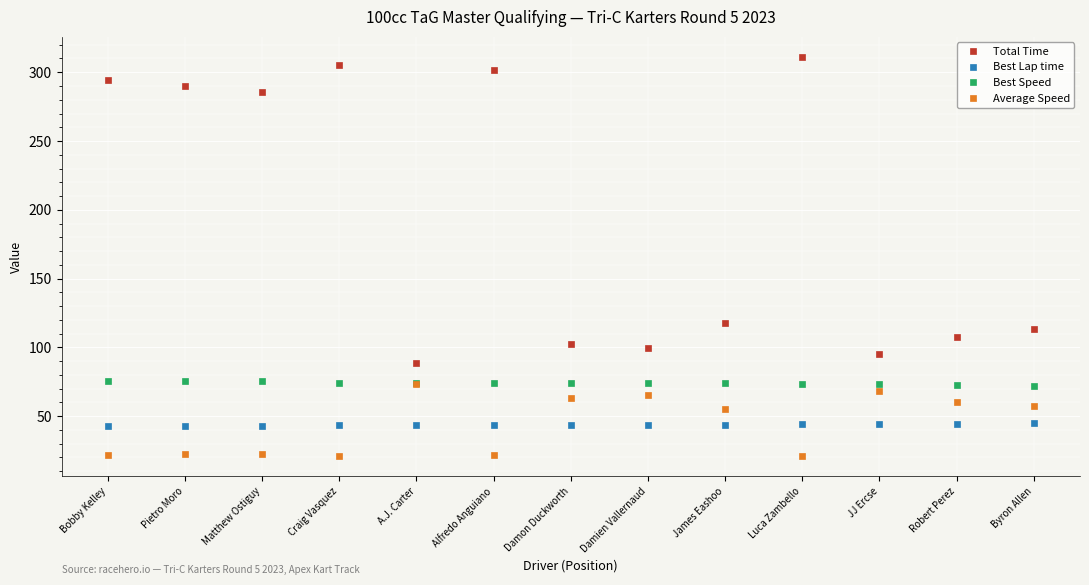

What position from the right is Damon Duckworth?

7